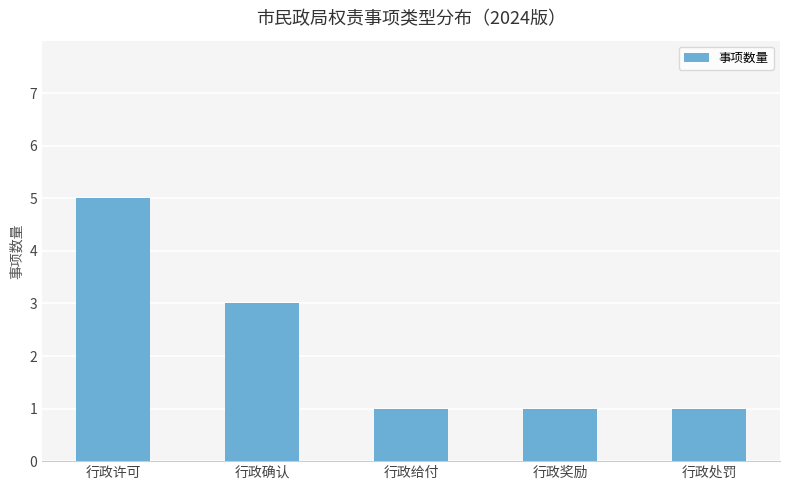

What is the minimum value shown in the chart?

1